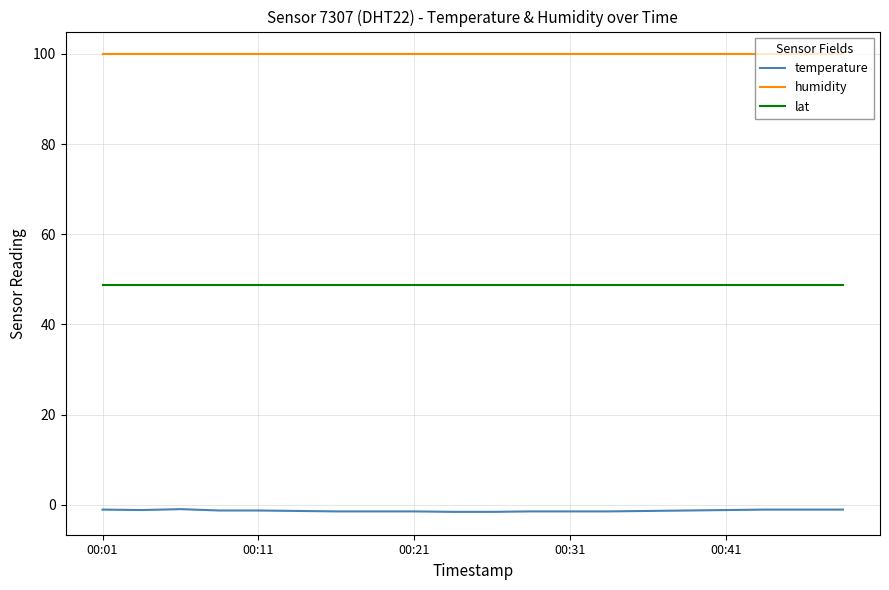

Does the chart display data point markers on the line(s)?

No